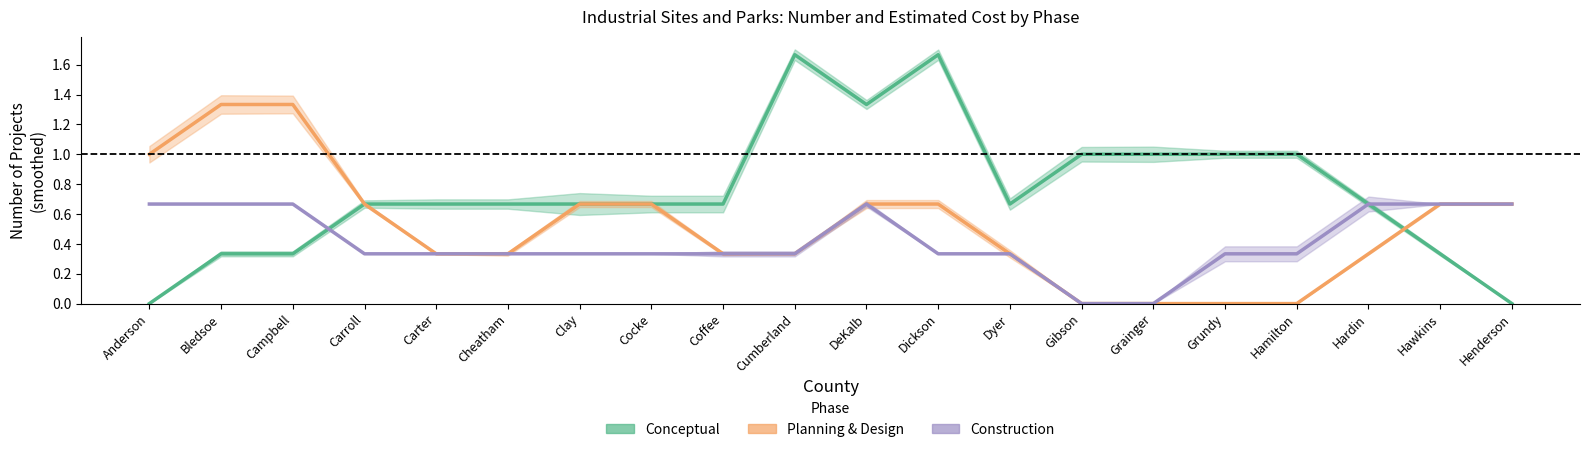

Reading left to right, extract all data points from this chart.

Conceptual: Anderson=0.0	Bledsoe=0.3	Campbell=0.3	Carroll=0.7	Carter=0.7	Cheatham=0.7	Clay=0.7	Cocke=0.7	Coffee=0.7	Cumberland=1.7	DeKalb=1.3	Dickson=1.7	Dyer=0.7	Gibson=1.0	Grainger=1.0	Grundy=1.0	Hamilton=1.0	Hardin=0.7	Hawkins=0.3	Henderson=0.0
Planning & Design: Anderson=1.0	Bledsoe=1.3	Campbell=1.3	Carroll=0.7	Carter=0.3	Cheatham=0.3	Clay=0.7	Cocke=0.7	Coffee=0.3	Cumberland=0.3	DeKalb=0.7	Dickson=0.7	Dyer=0.3	Gibson=0.0	Grainger=0.0	Grundy=0.0	Hamilton=0.0	Hardin=0.3	Hawkins=0.7	Henderson=0.7
Construction: Anderson=0.7	Bledsoe=0.7	Campbell=0.7	Carroll=0.3	Carter=0.3	Cheatham=0.3	Clay=0.3	Cocke=0.3	Coffee=0.3	Cumberland=0.3	DeKalb=0.7	Dickson=0.3	Dyer=0.3	Gibson=0.0	Grainger=0.0	Grundy=0.3	Hamilton=0.3	Hardin=0.7	Hawkins=0.7	Henderson=0.7